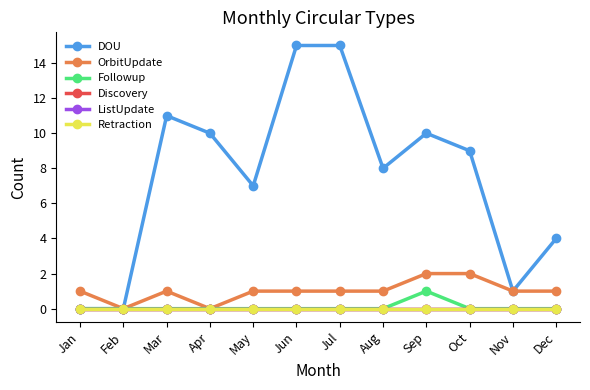

Is this an area chart (filled region under the line)?

No